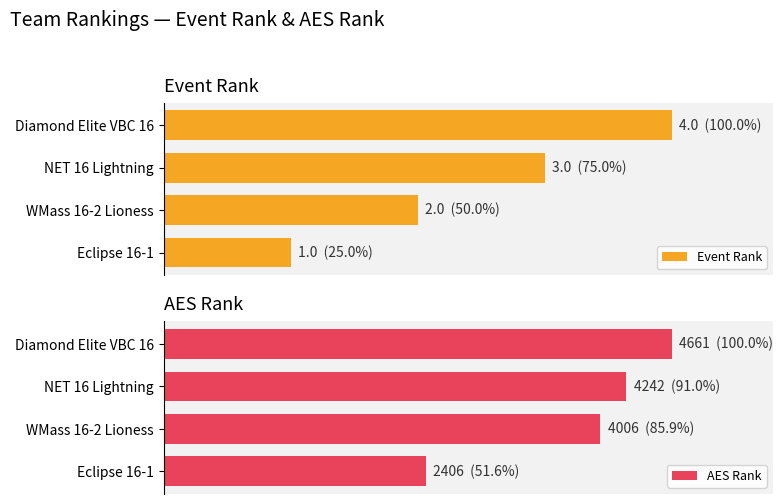

Count the number of data series in this chart.

2